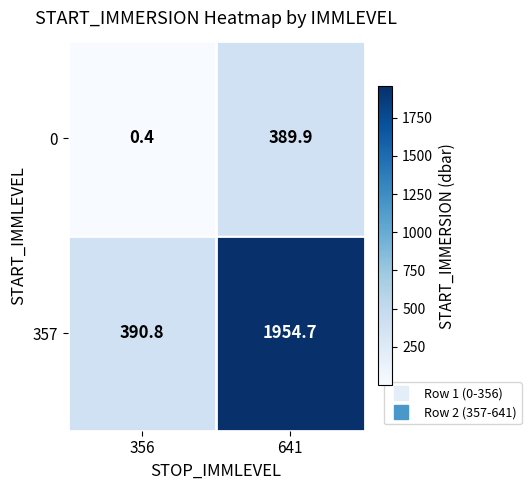

Which series has the largest range (max minus min)?

357